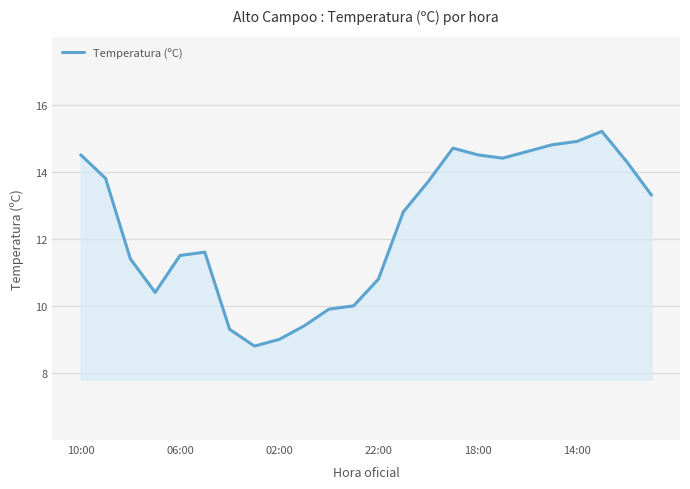

What is the greatest value displayed?

15.2